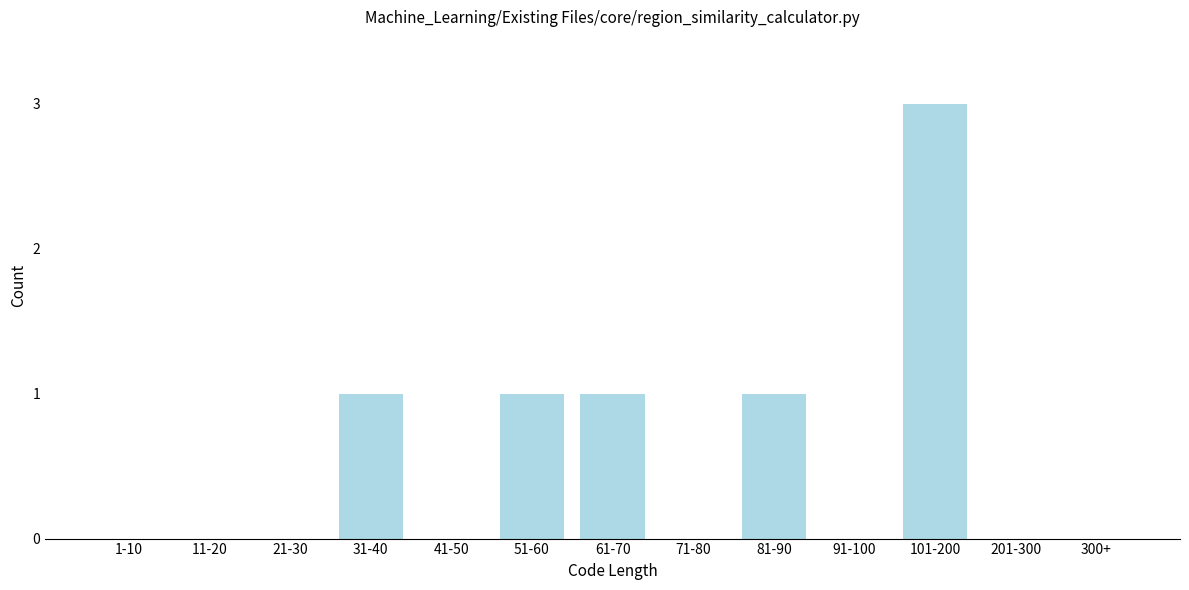

Reading left to right, extract all data points from this chart.

1-10=0	11-20=0	21-30=0	31-40=1	41-50=0	51-60=1	61-70=1	71-80=0	81-90=1	91-100=0	101-200=3	201-300=0	300+=0